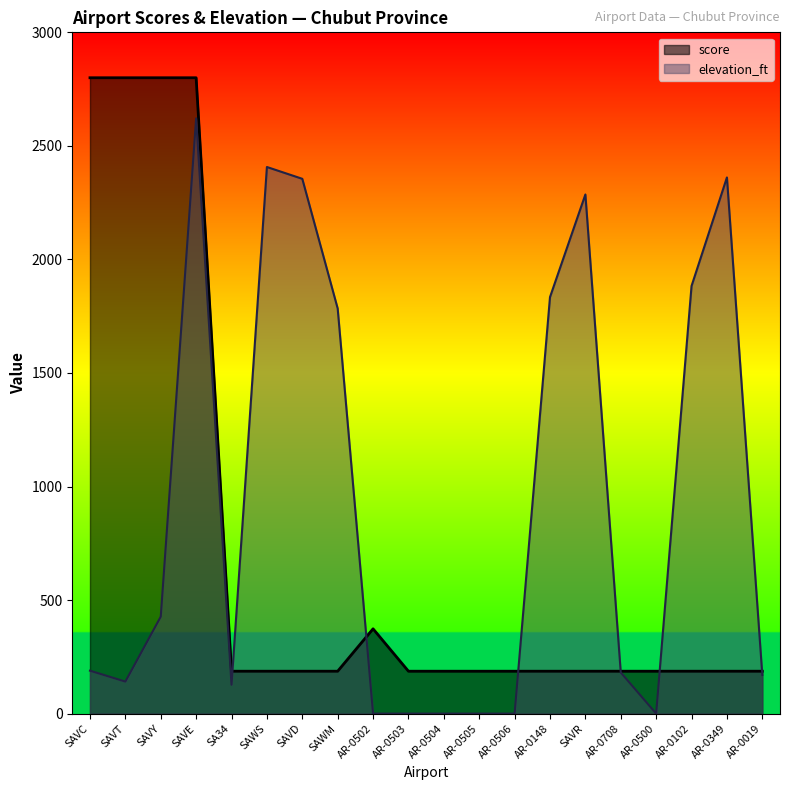

Which series has the largest range (max minus min)?

elevation_ft